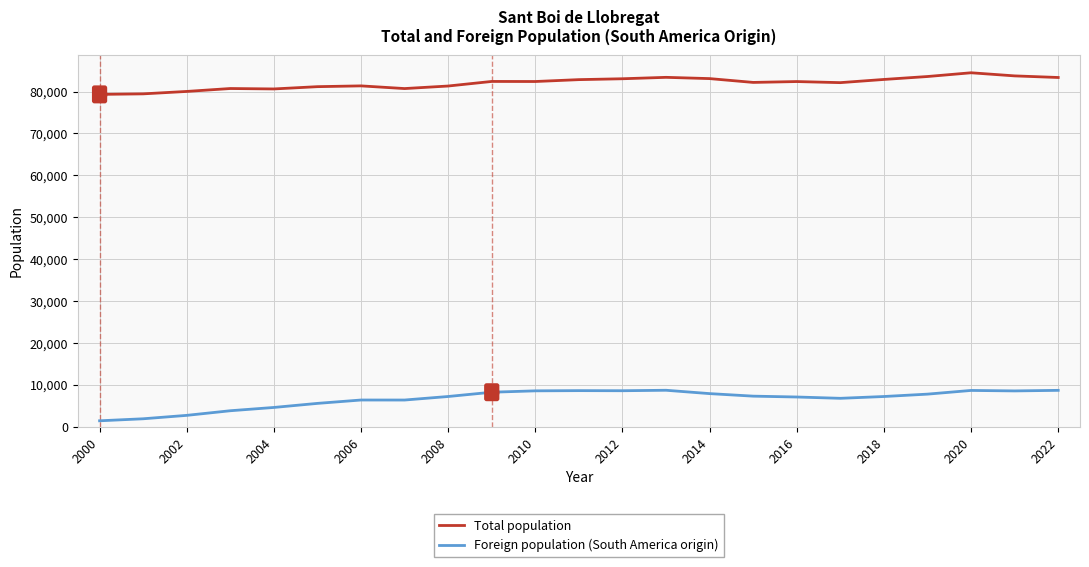

Which series has the largest total across all categories?

Total population